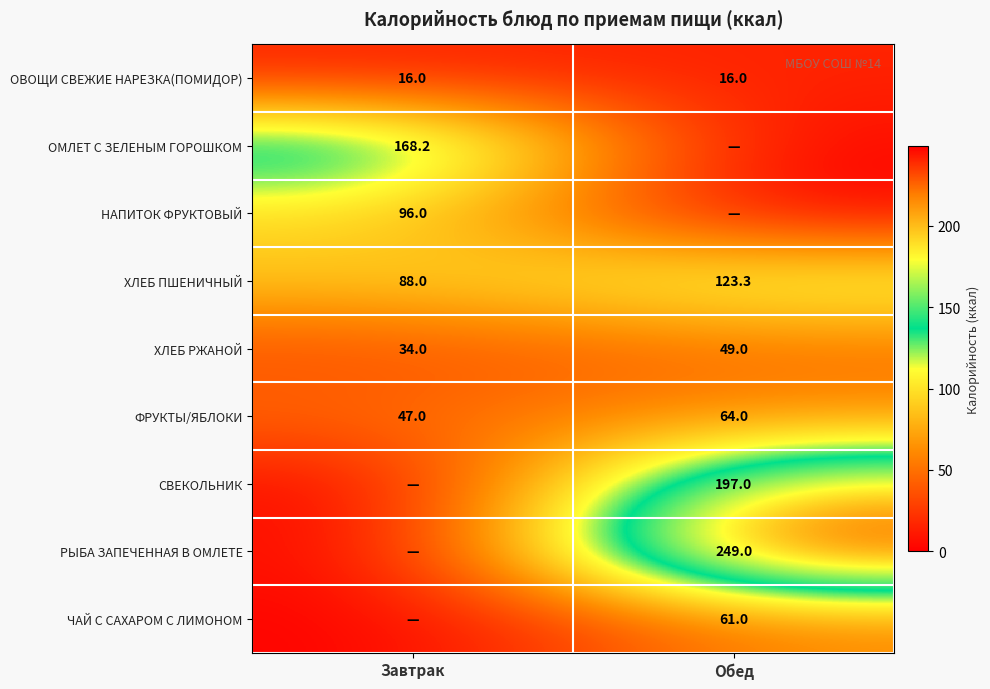

Is the value of ХЛЕБ ПШЕНИЧНЫЙ at Завтрак greater than the value of ХЛЕБ РЖАНОЙ at Завтрак?

Yes